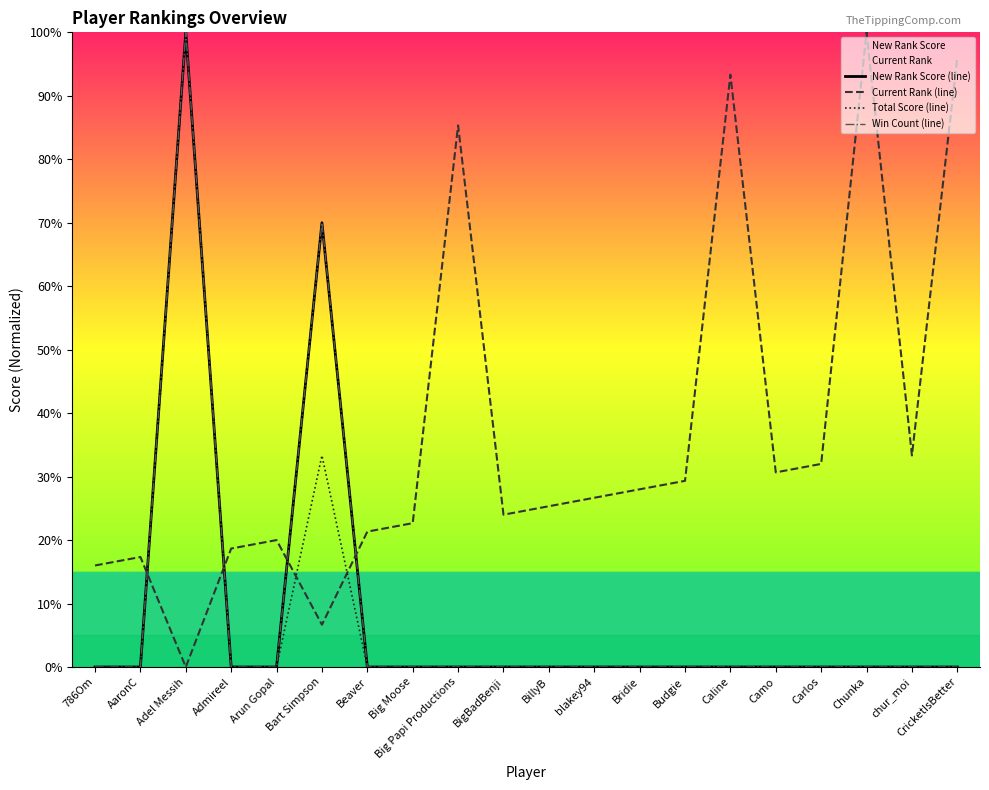

What is the approximate value of Current Rank (line) at Big Moose?

22.7